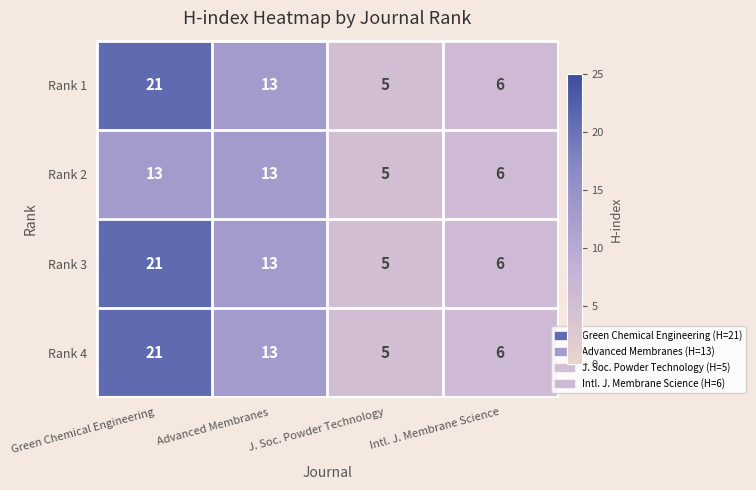

What is the difference between the maximum and minimum values in the Rank 1 series?

16